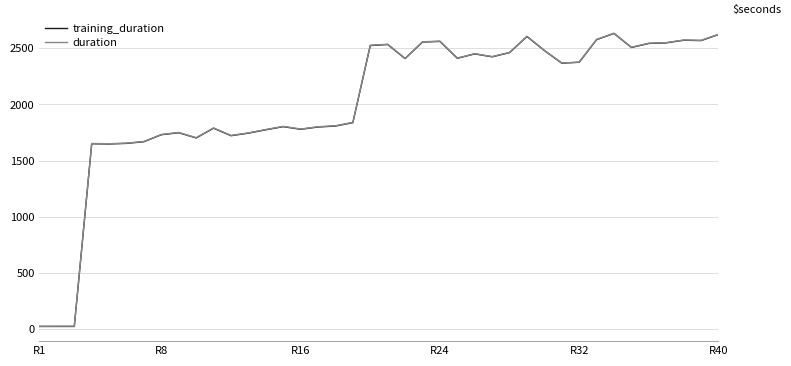

True or false: duration has more than 1 interior local peaks.

True